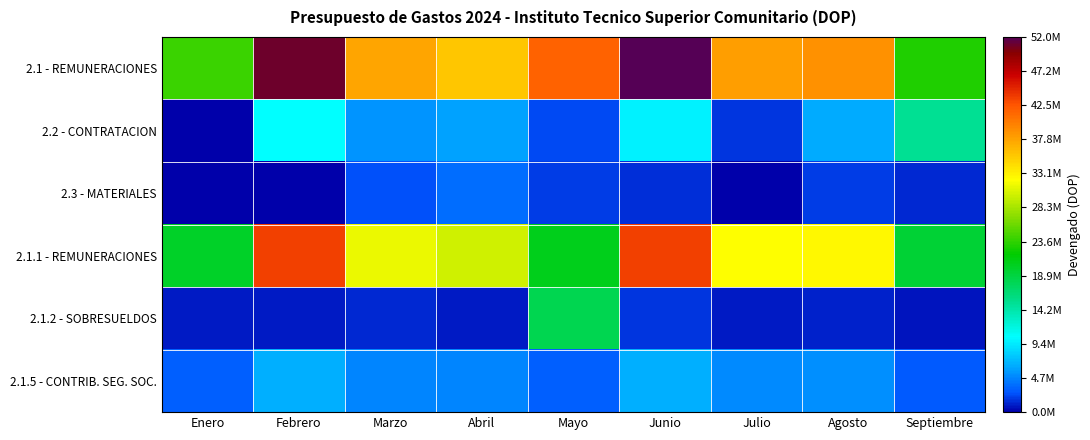

Rank the series at Febrero from highest to lowest value.

2.1 - REMUNERACIONES, 2.1.1 - REMUNERACIONES, 2.2 - CONTRATACION, 2.1.5 - CONTRIB. SEG. SOC., 2.1.2 - SOBRESUELDOS, 2.3 - MATERIALES